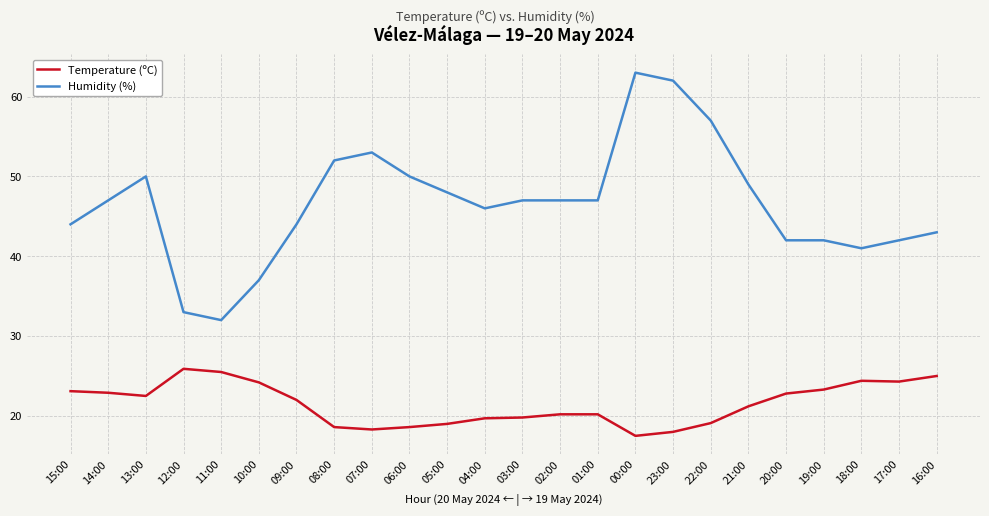

What are all the series names shown in the legend?

Temperature (ºC), Humidity (%)